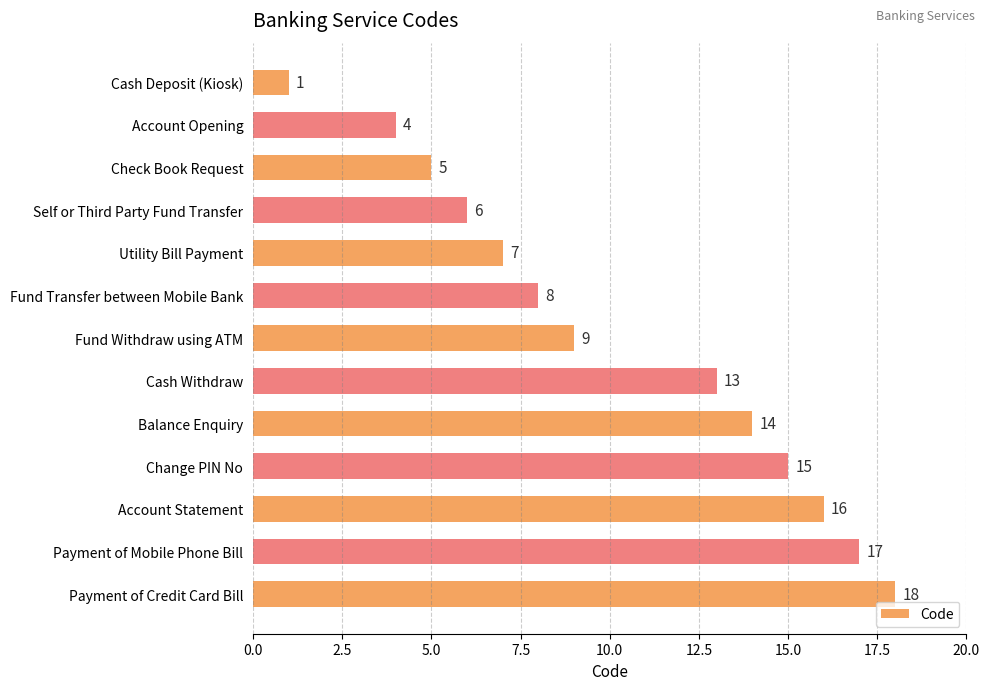

List the labels in order of value, smallest first.

Cash Deposit (Kiosk), Account Opening, Check Book Request, Self or Third Party Fund Transfer, Utility Bill Payment, Fund Transfer between Mobile Bank, Fund Withdraw using ATM, Cash Withdraw, Balance Enquiry, Change PIN No, Account Statement, Payment of Mobile Phone Bill, Payment of Credit Card Bill